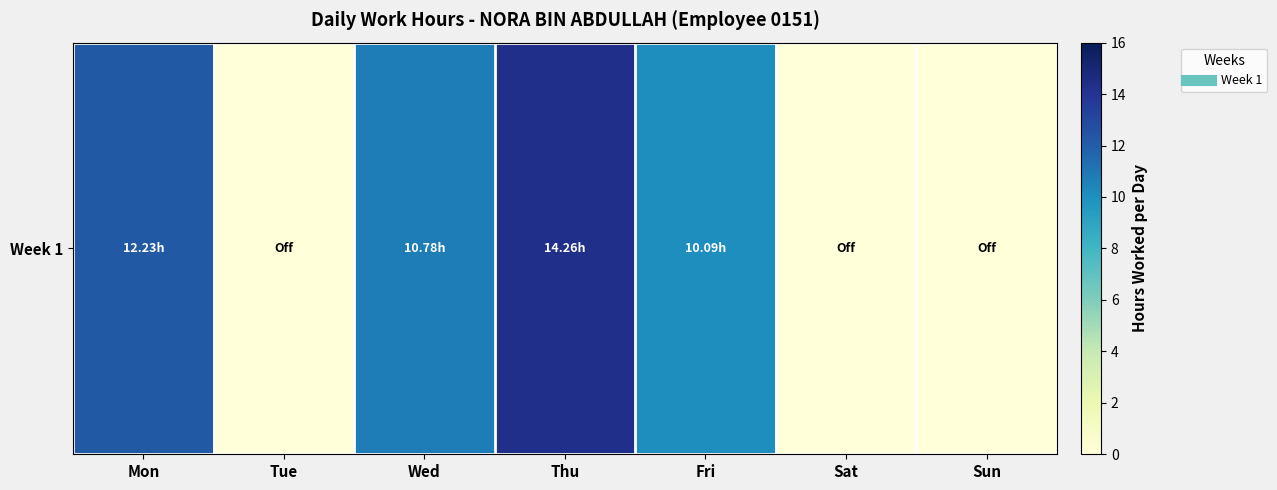

At which label does the data first exceed 10?

Mon